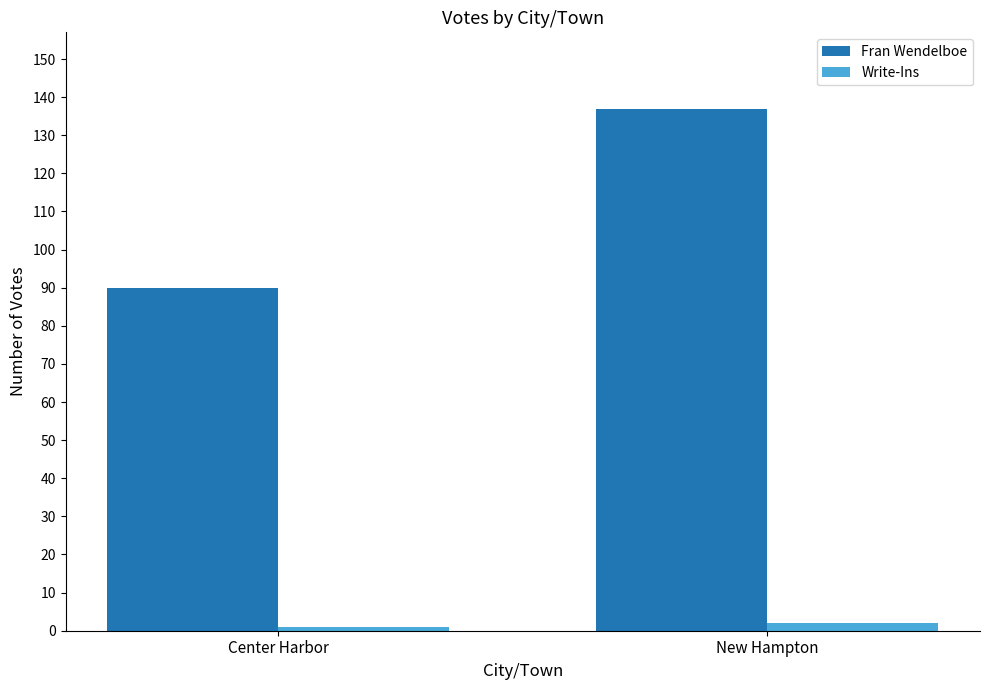

What is the average value of the Write-Ins series?

2